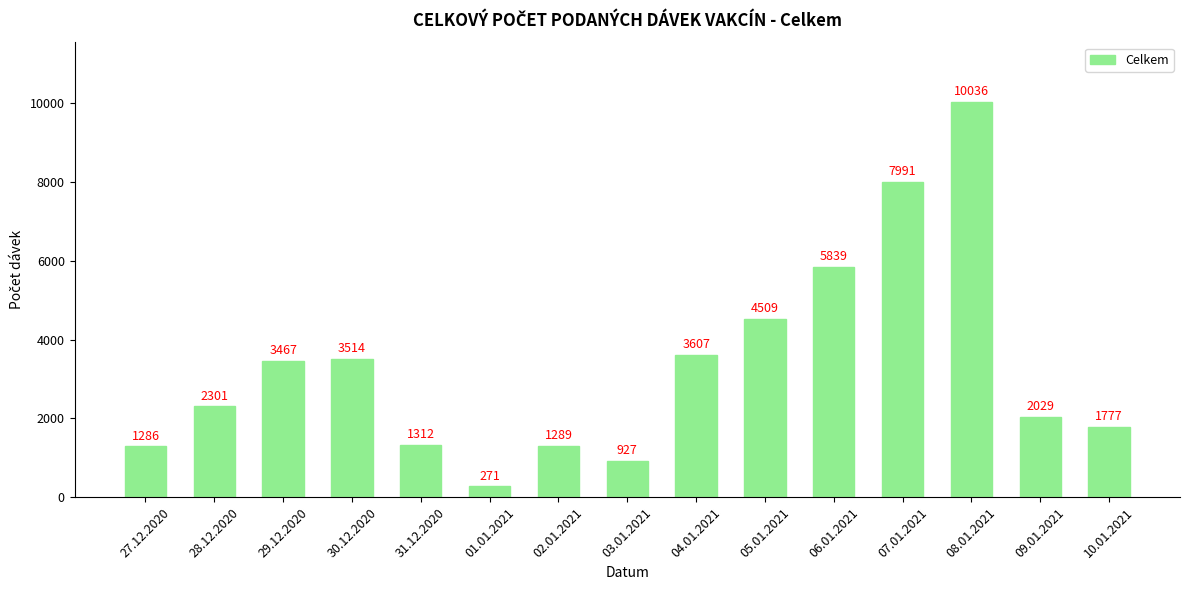

True or false: the data shows 3467 at 29.12.2020.

True